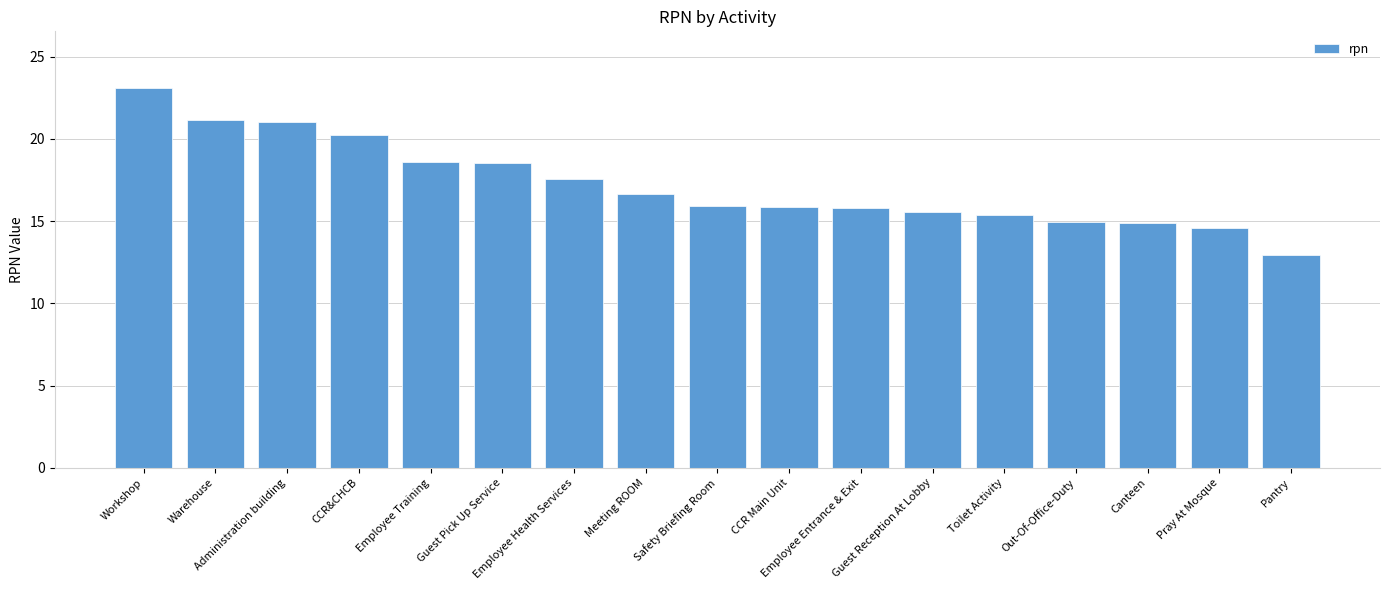

How many bars are there in total?

17